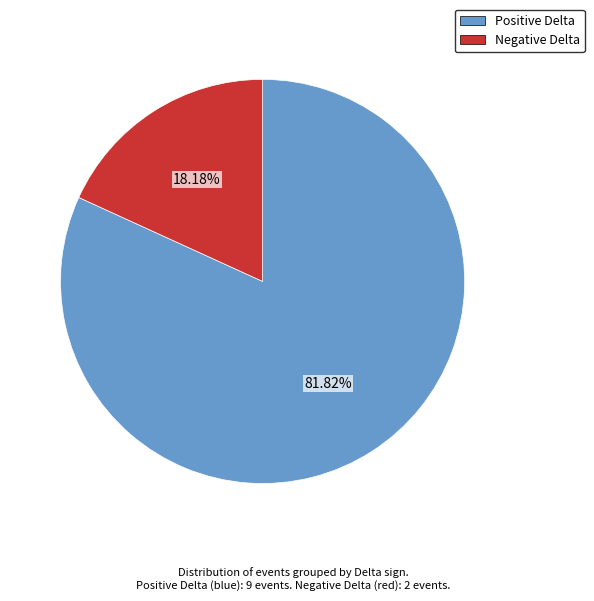

Is there any slice that represents more than half of the pie?

Yes